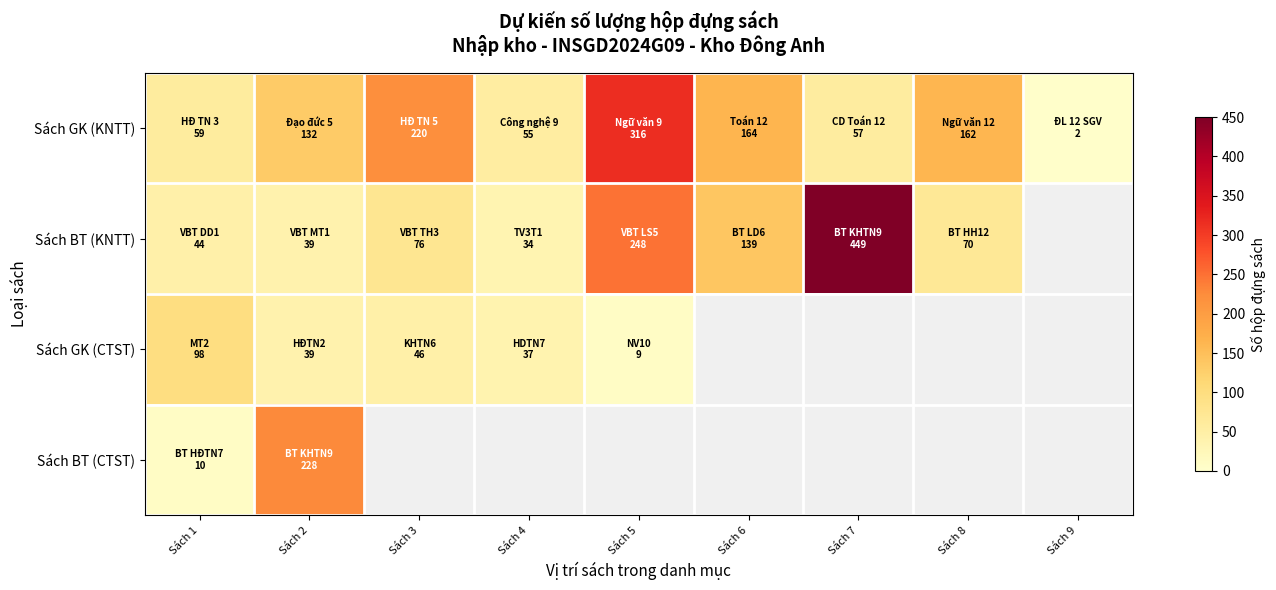

What is the minimum value shown in the chart?

2.0